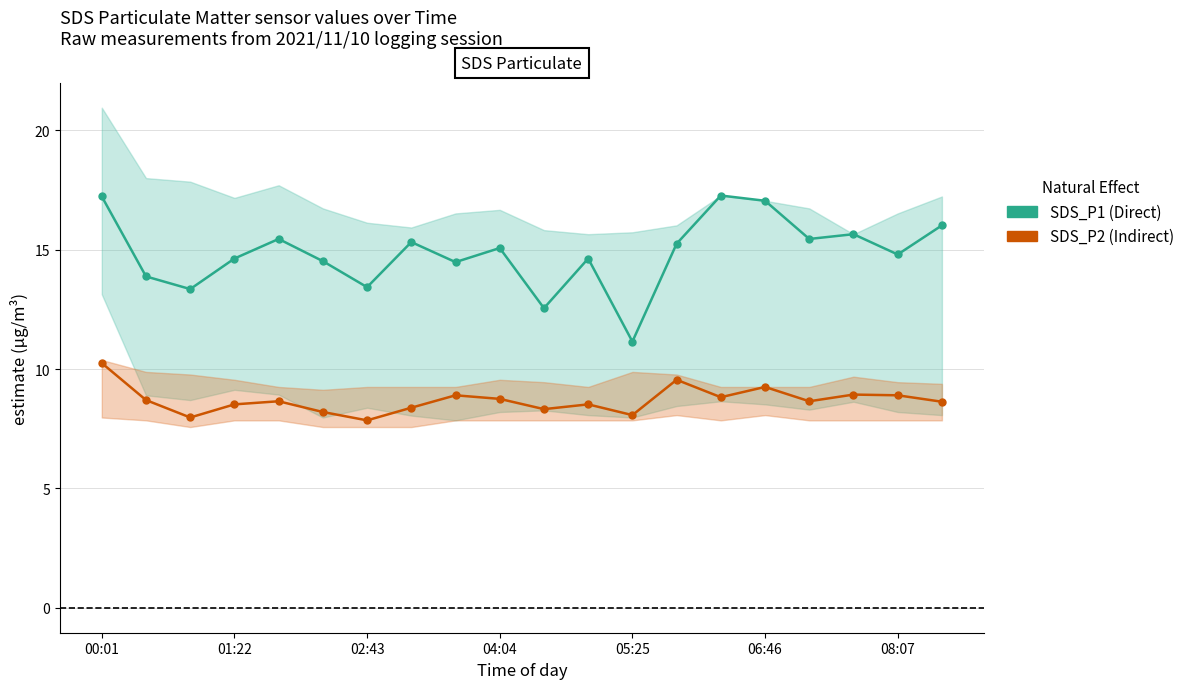

True or false: SDS_P2 (Indirect) and SDS_P1 (Direct) intersect in this chart.

False